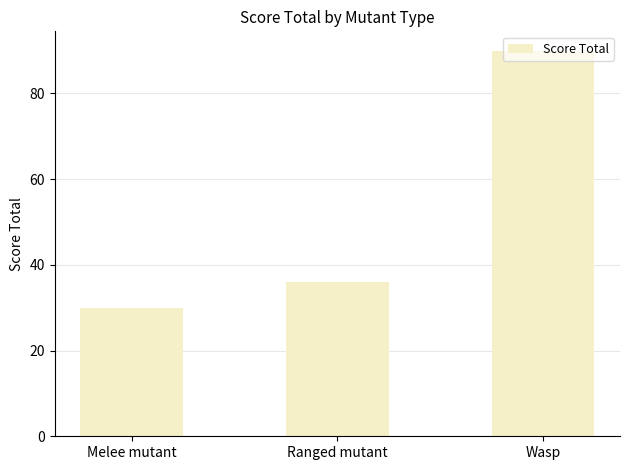

How many data points are less than 36?

1